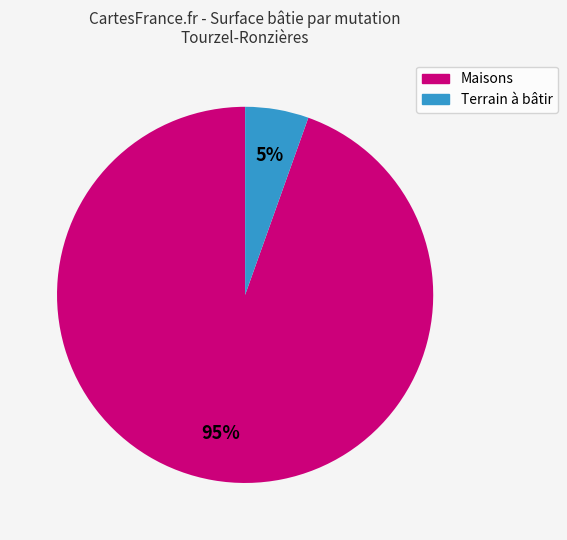

Does any single category account for the majority?

Yes